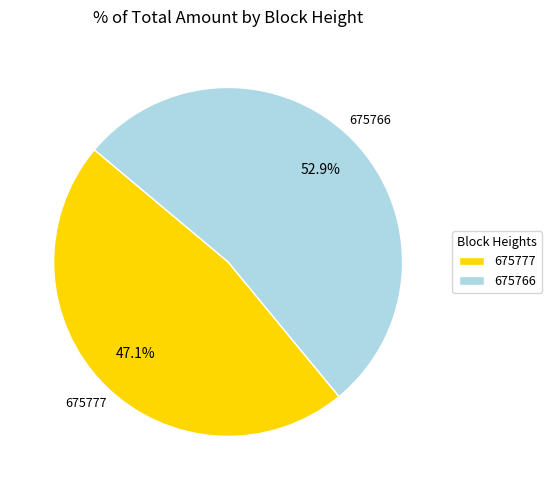

Combined, do 675777 and 675766 account for over 50%?

Yes